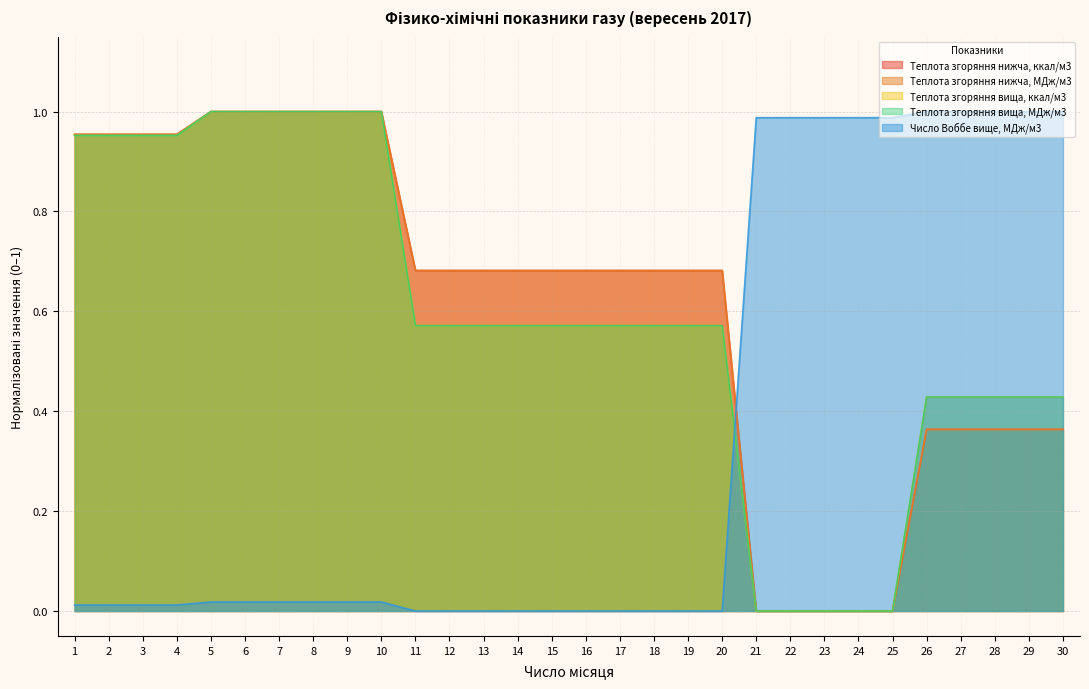

What is the average value of the Теплота згоряння нижча, МДж/м3 series?

0.6